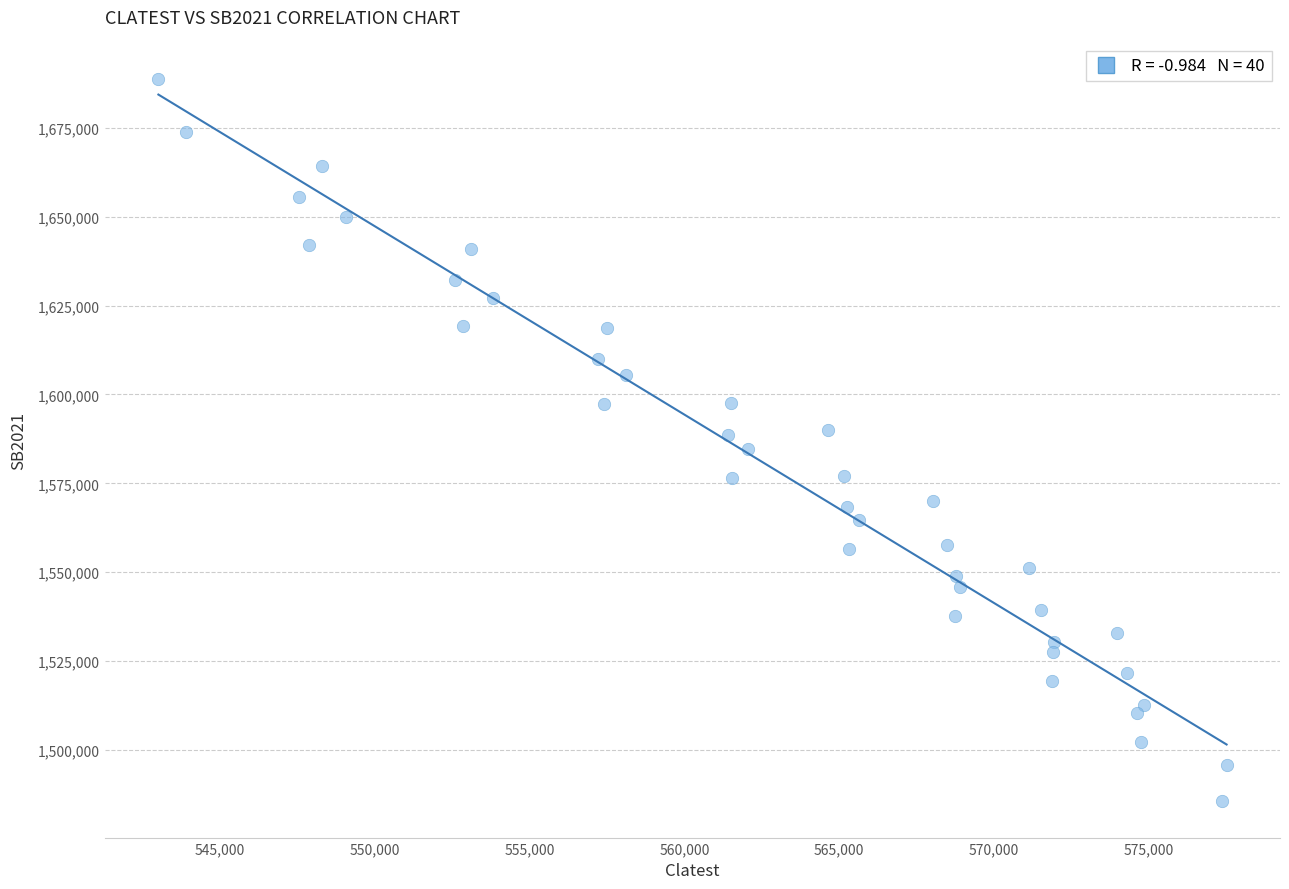

What is the range of X values (max minus min)?

34512